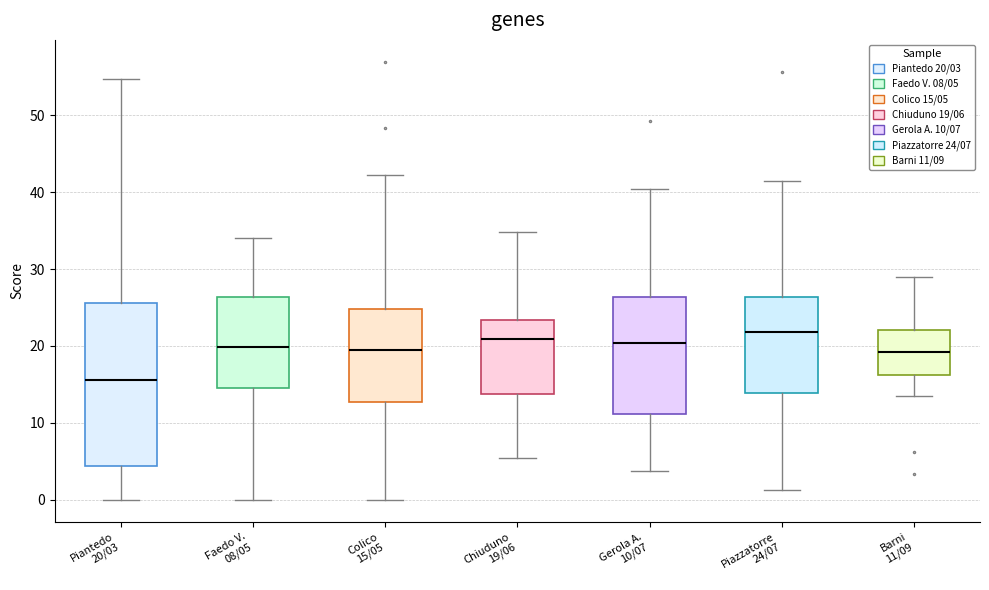

Reading left to right, read every box against the y-axis: the position of its median line, the range the box covers, and the ends of its whiskers. The values are not printed on the chart, so give them approximately, as read against the axis.

Piantedo 20/03: median 16, box 4 to 26, whiskers 0 to 55
Faedo V. 08/05: median 20, box 15 to 26, whiskers 0 to 34
Colico 15/05: median 20, box 13 to 25, whiskers 0 to 42
Chiuduno 19/06: median 21, box 14 to 23, whiskers 5 to 35
Gerola A. 10/07: median 20, box 11 to 26, whiskers 4 to 40
Piazzatorre 24/07: median 22, box 14 to 26, whiskers 1 to 41
Barni 11/09: median 19, box 16 to 22, whiskers 14 to 29